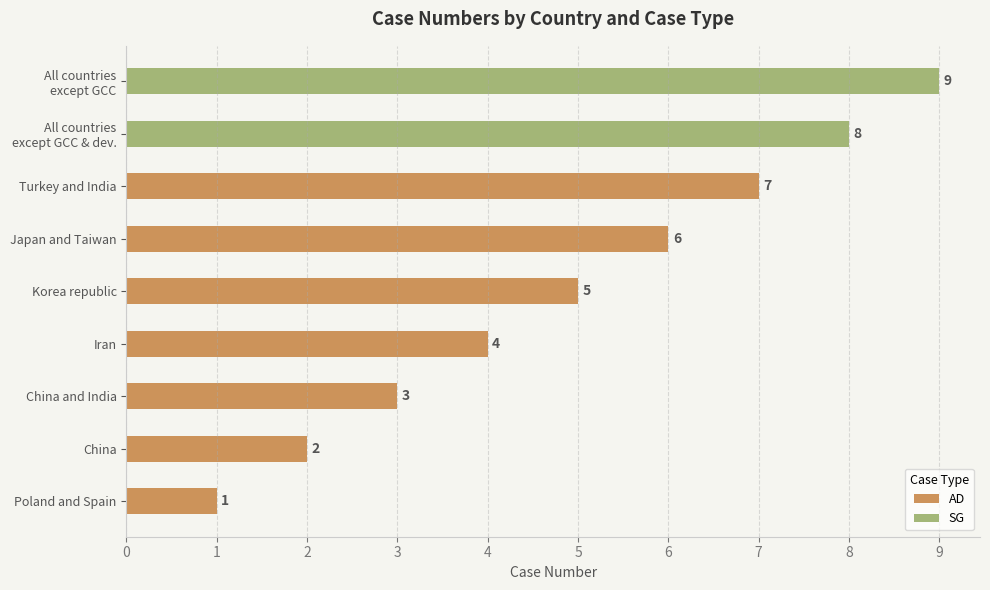

Count the values in the range 2 to 6.

5